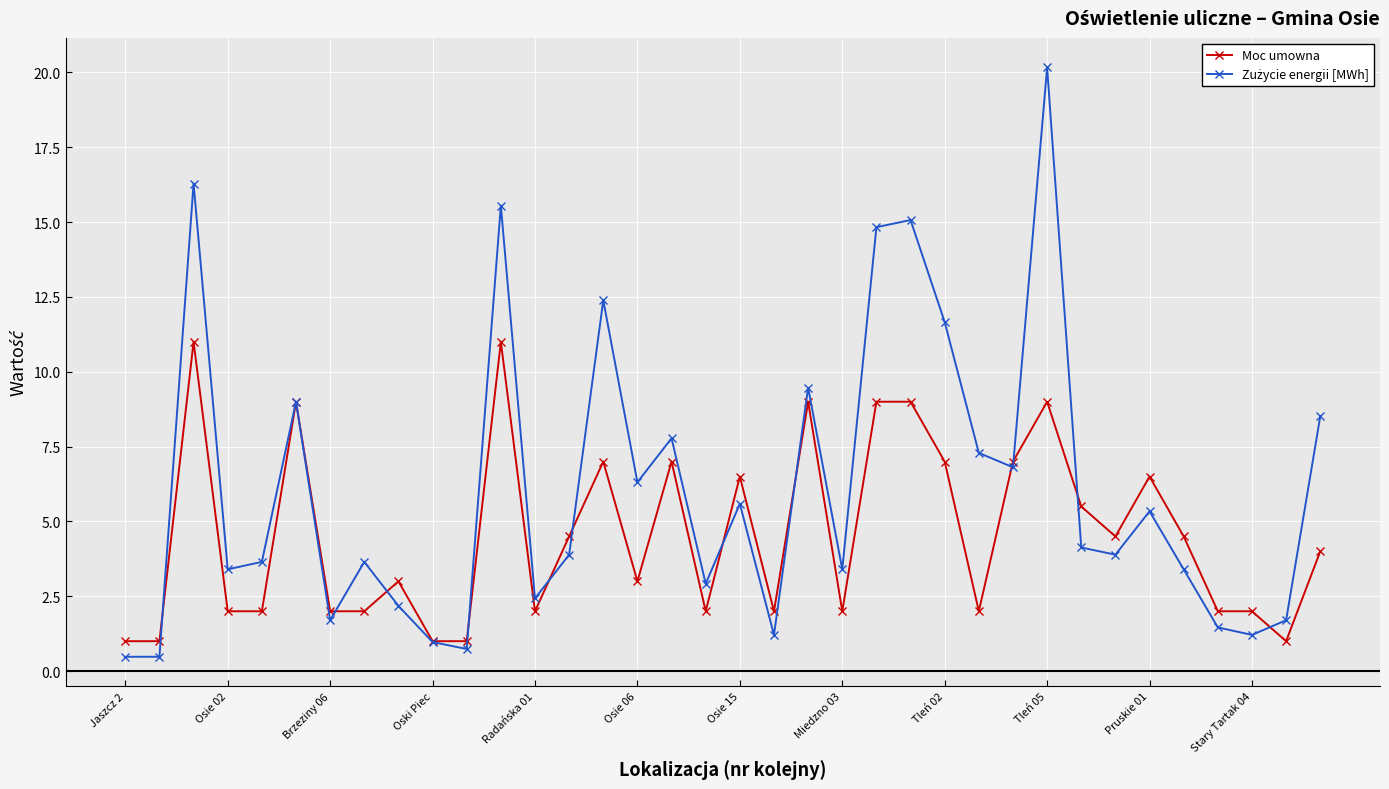

What is the greatest value displayed?

20.2